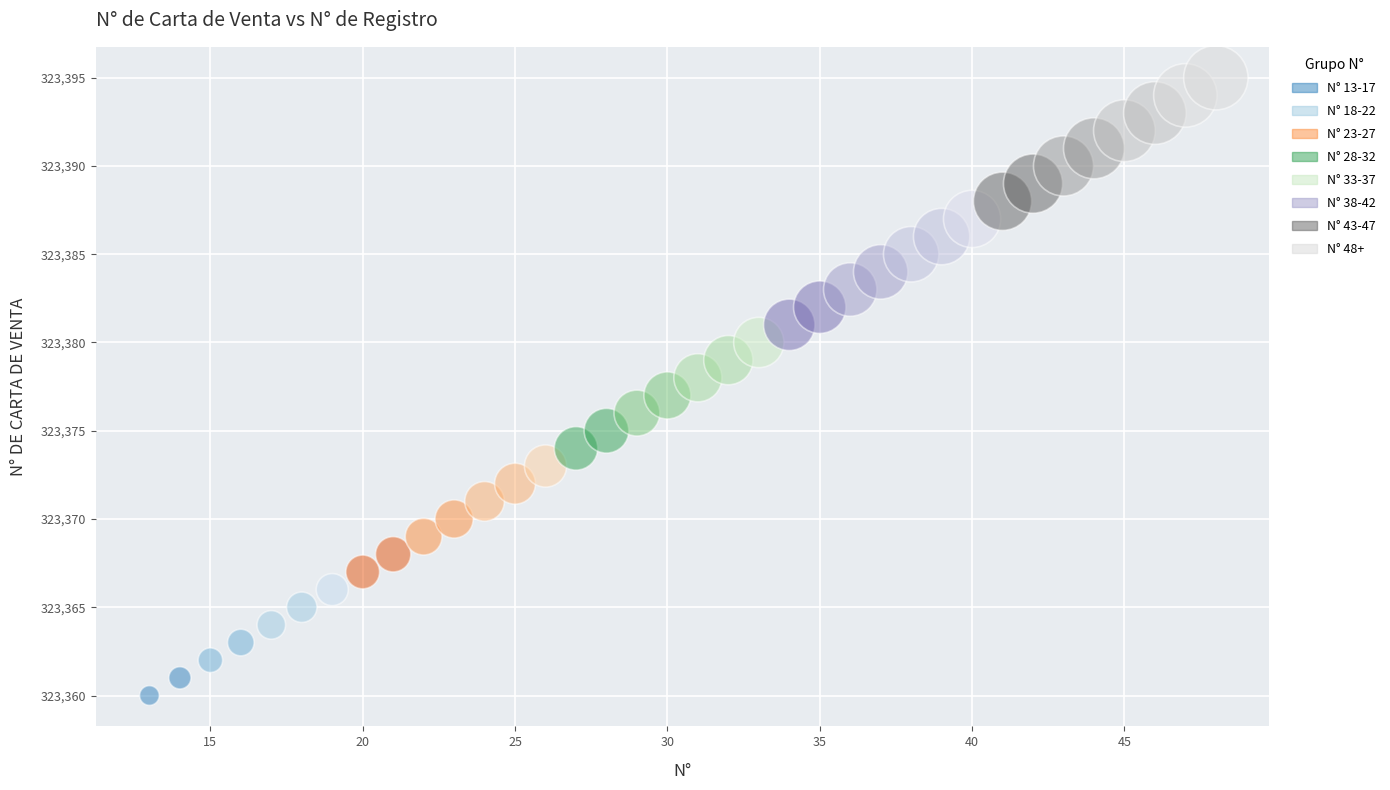

What is the range of X values (max minus min)?

35